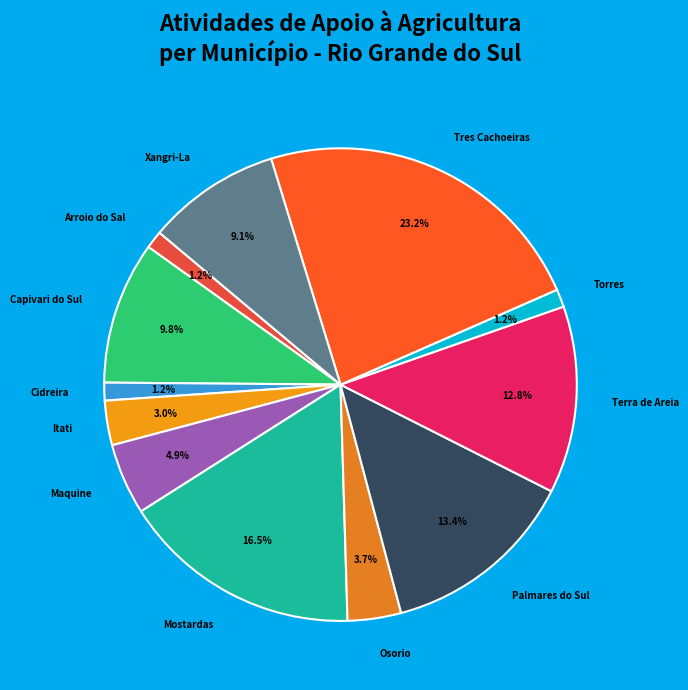

Between Osorio and Maquine, which is larger?

Maquine